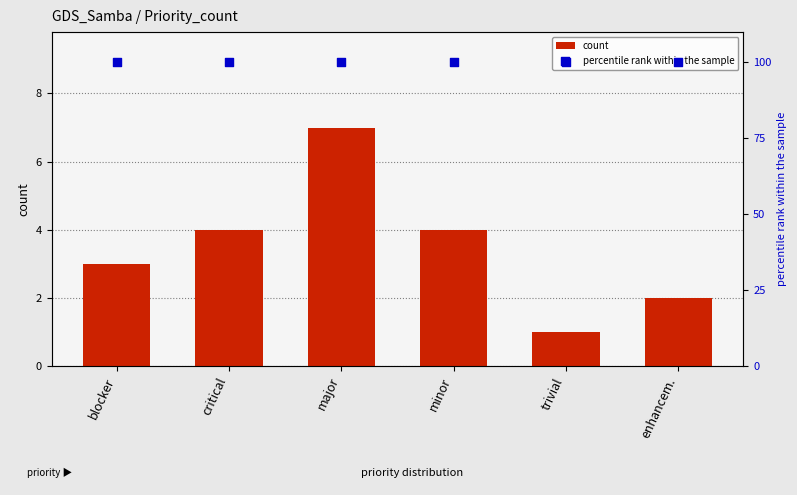

Is the value of count at minor greater than the value of percentile rank within the sample at enhancem.?

No